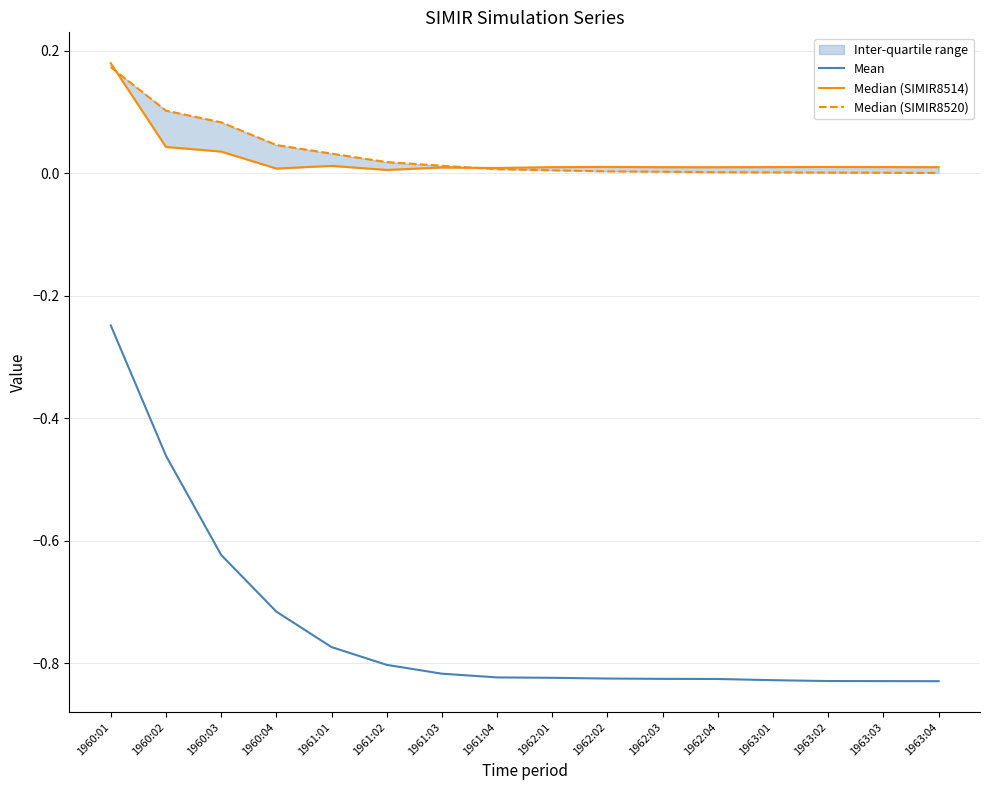

True or false: Median (SIMIR8514) has more than 2 interior local peaks.

True